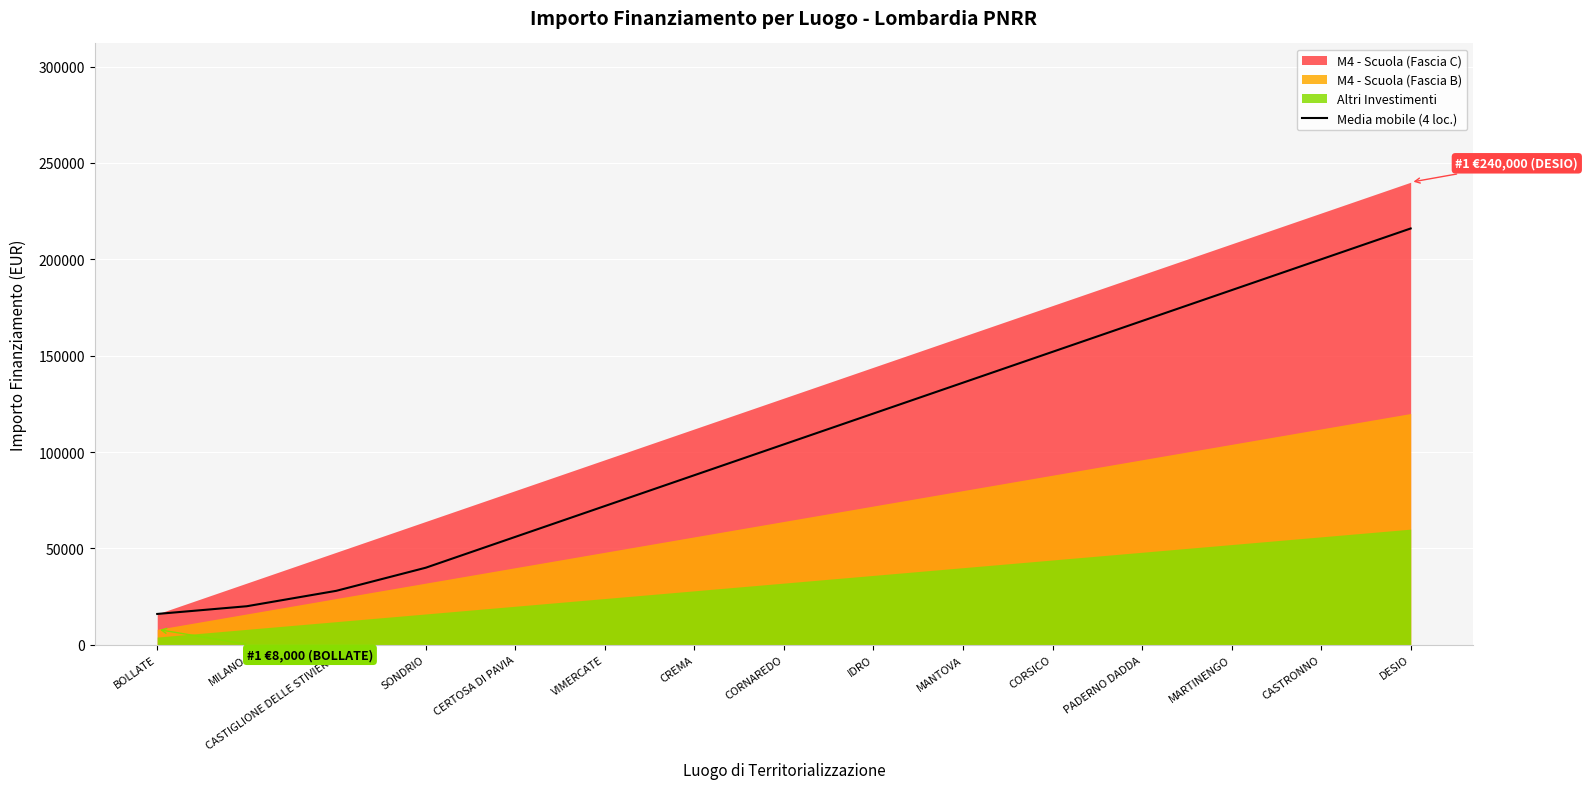

At which label is Media mobile (4 loc.) closest to 116000?

IDRO